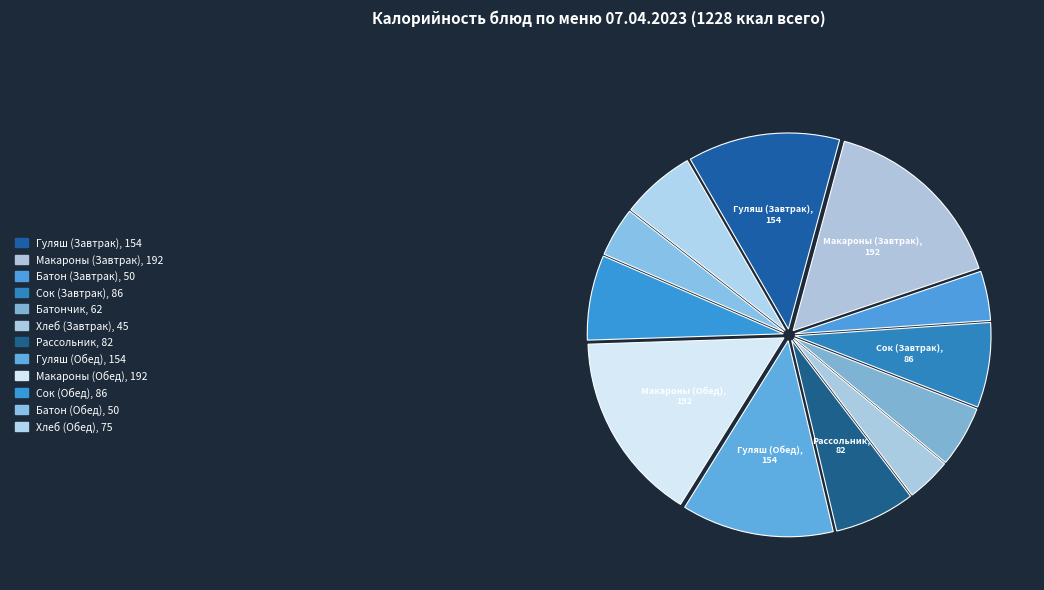

Does any single category account for the majority?

No